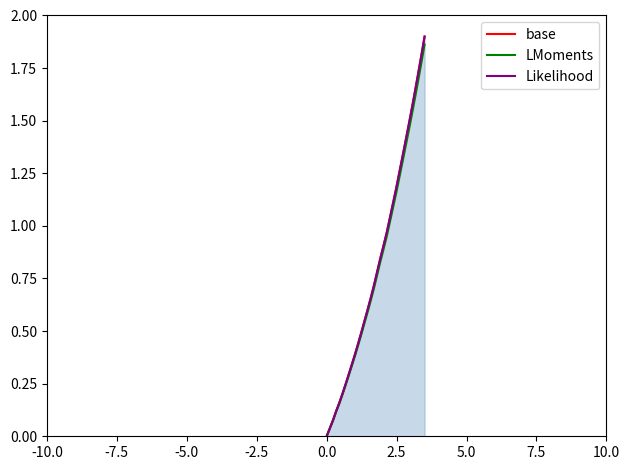

Which category has the lowest value in the LMoments series?

-10.0